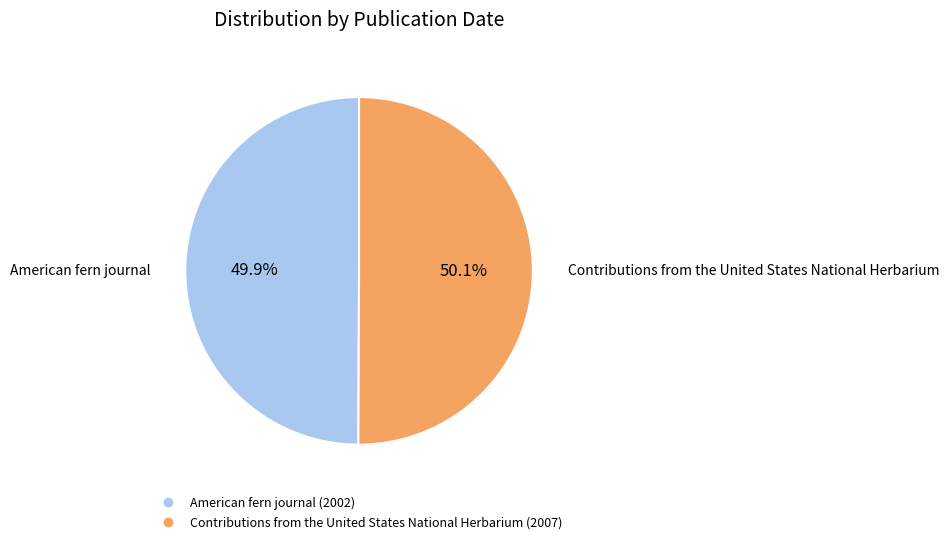

The American fern journal slice represents 50% of the pie. True or false?

True